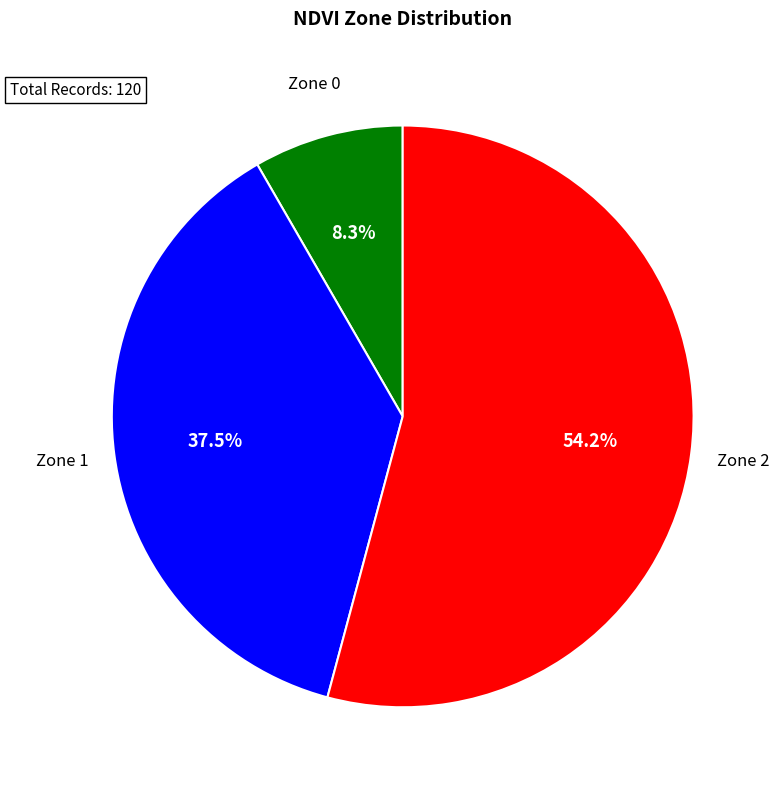

Does any single category account for the majority?

Yes